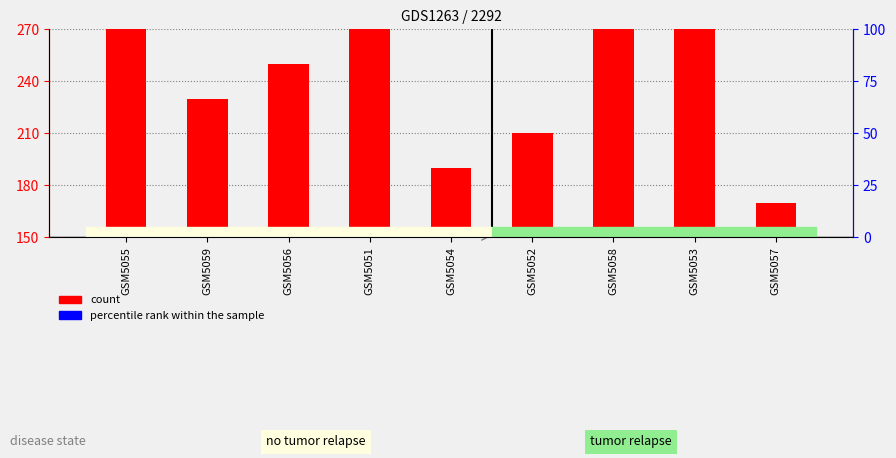

Which series has the largest range (max minus min)?

count